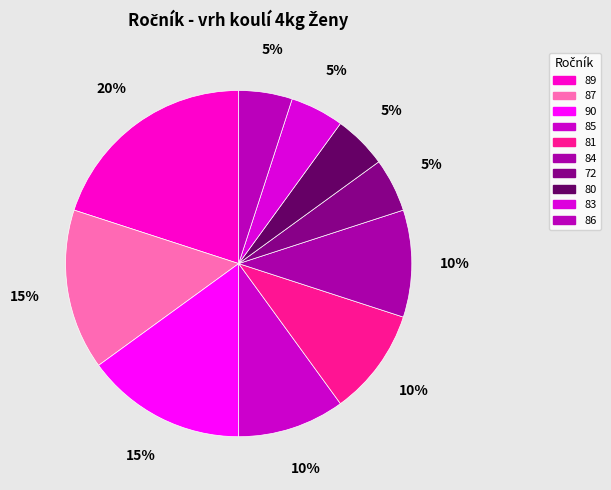

What percentage is the 89 slice, to the nearest percent?

20%